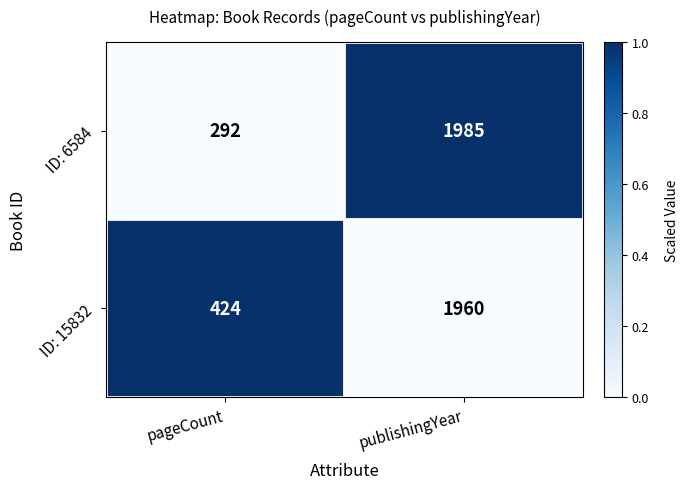

Is it true that ID: 6584 equals 414 at pageCount?

False